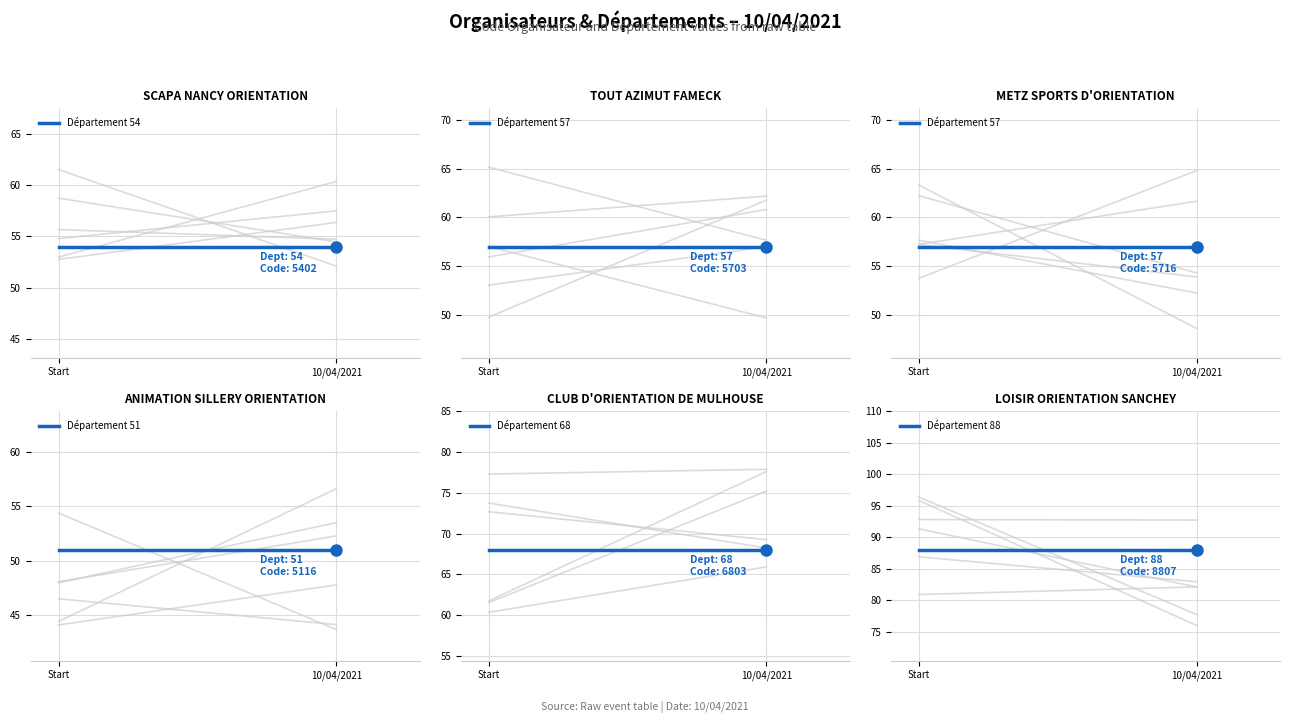

What value does the Département 54 series have at 10/04/2021?

54